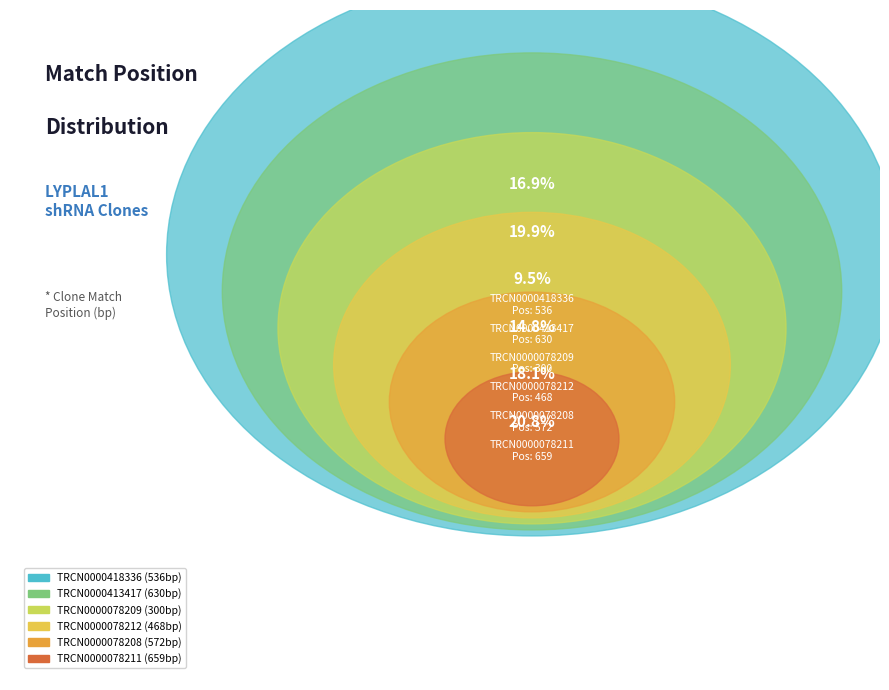

What is the smallest slice in the pie chart?

TRCN0000078209